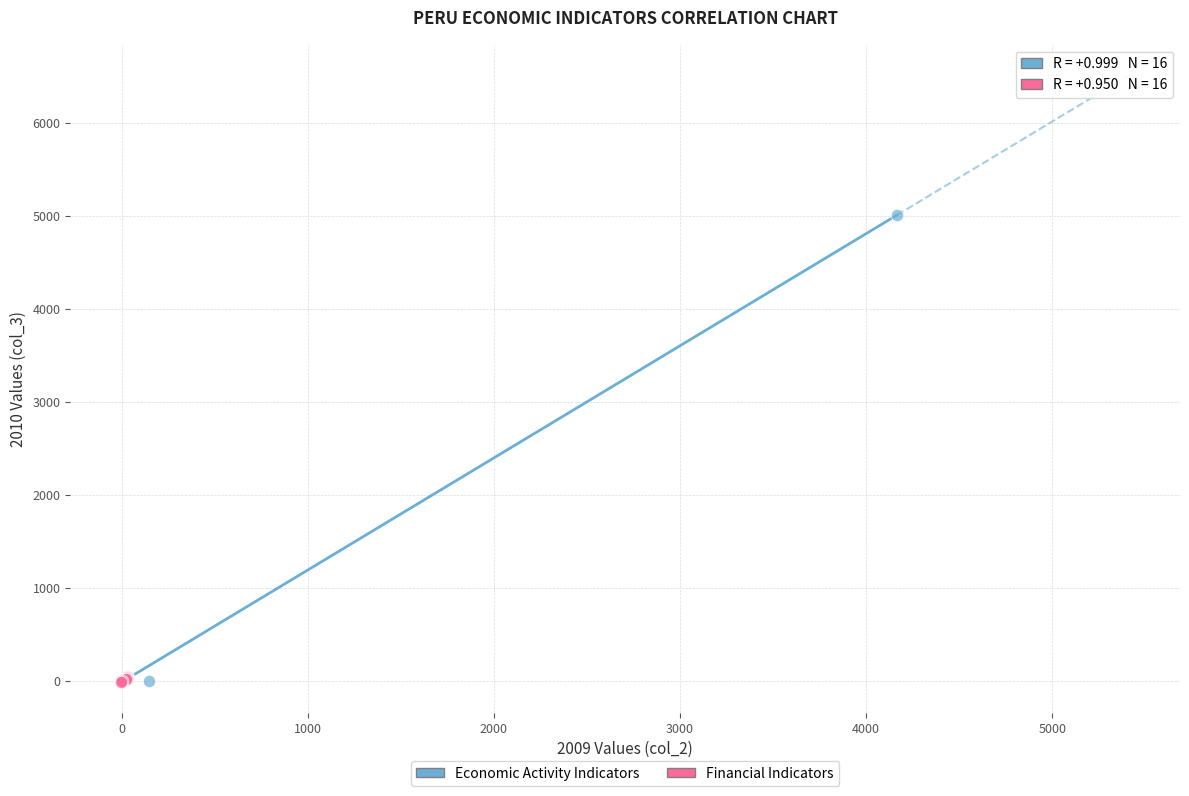

Which series contains the highest Y value?

Economic Activity Indicators